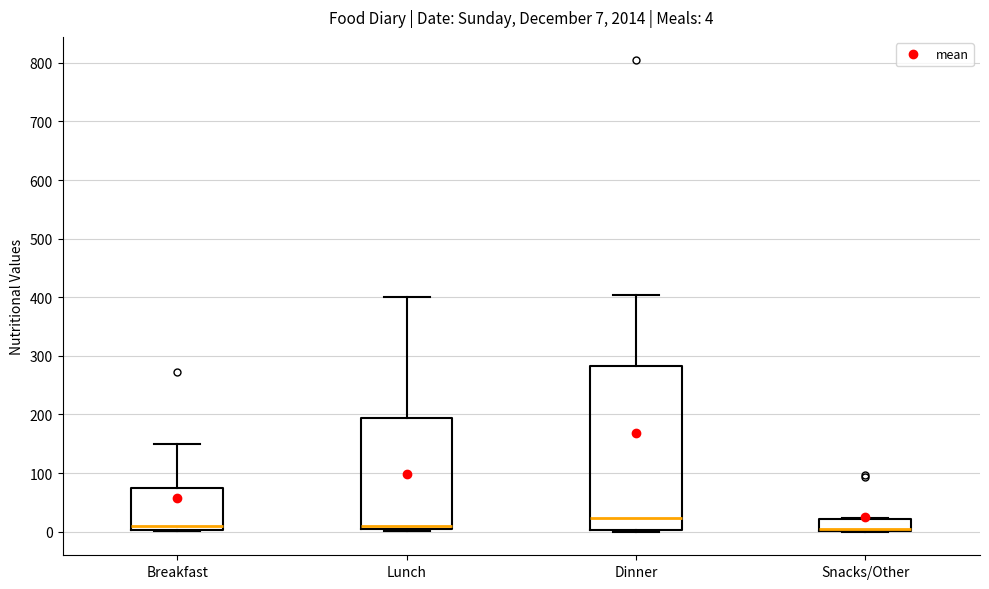

Which box is the tallest, from its lower edge to its upper edge?

Dinner